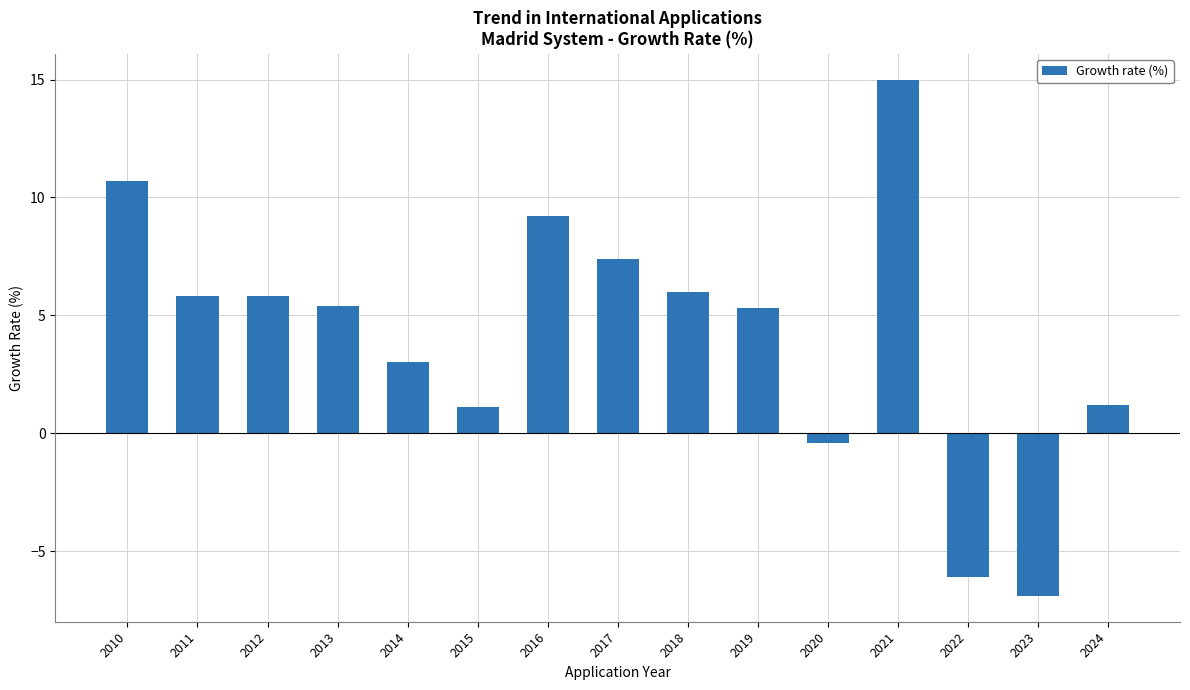

What is the maximum value shown in the chart?

15.0